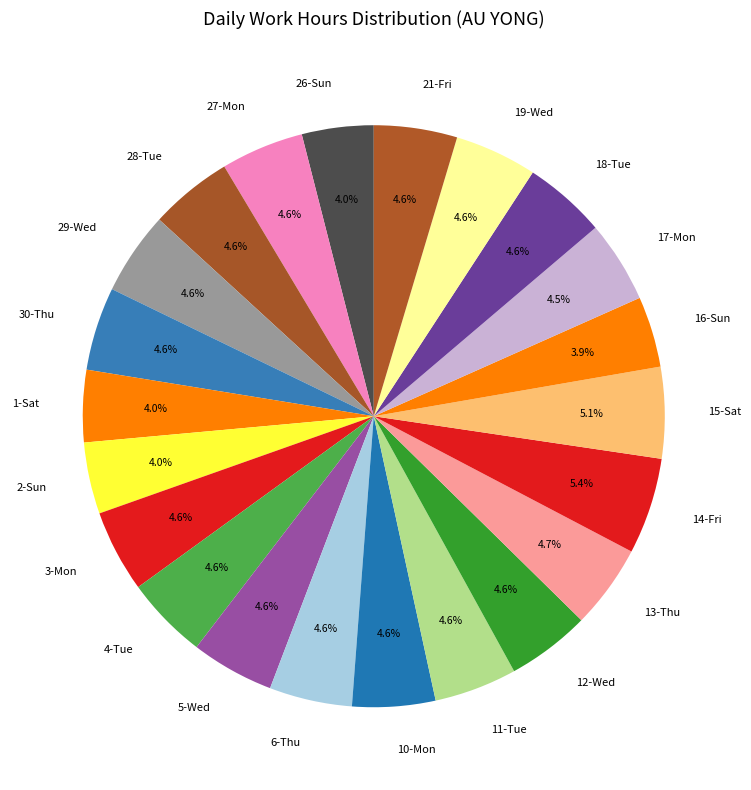

To the nearest percent, what percentage of the pie is 5-Wed?

5%